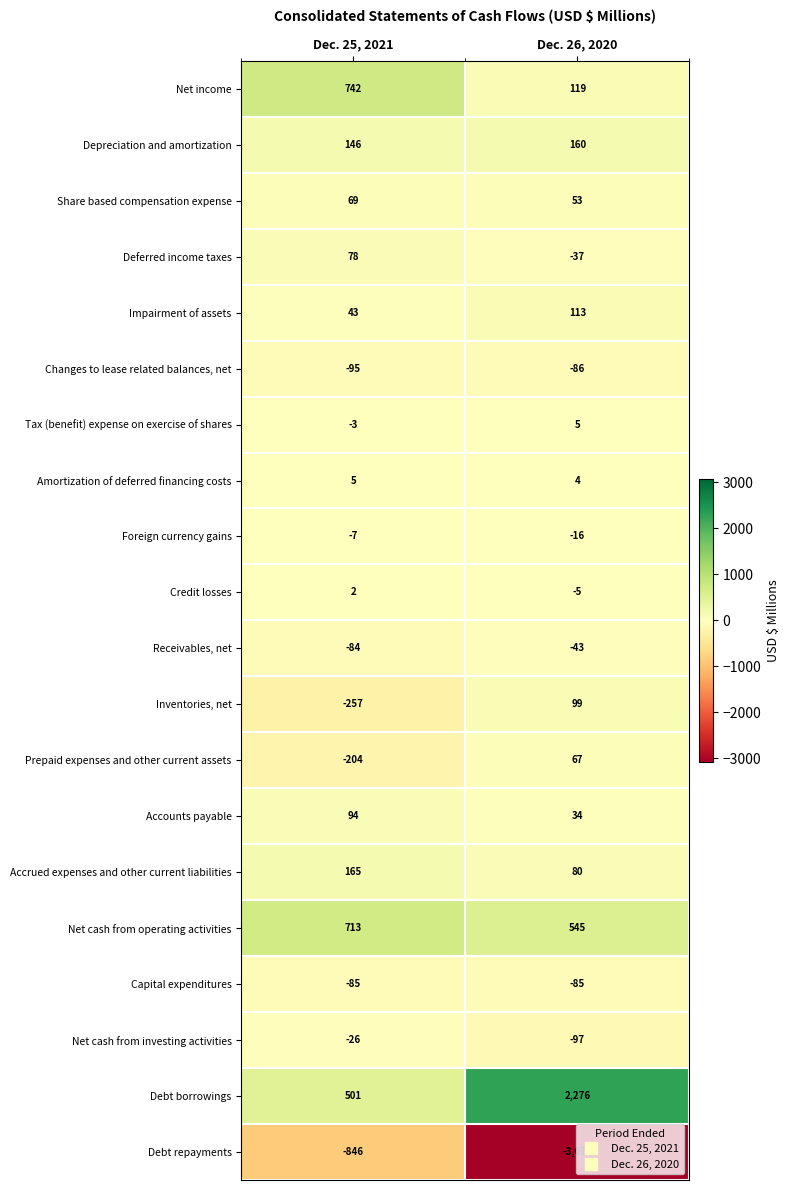

Which label corresponds to the largest value in the chart?

Dec. 26, 2020